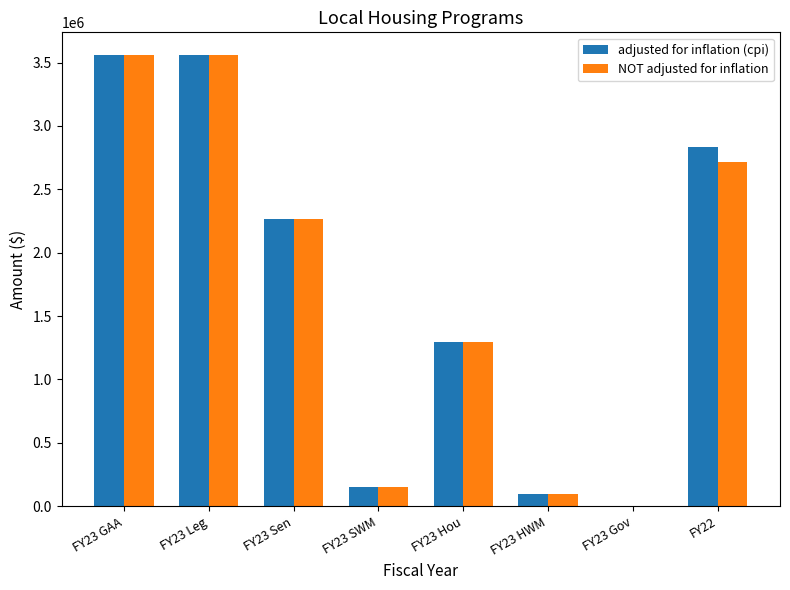

What is the total value across all series at FY23 HWM?

200000